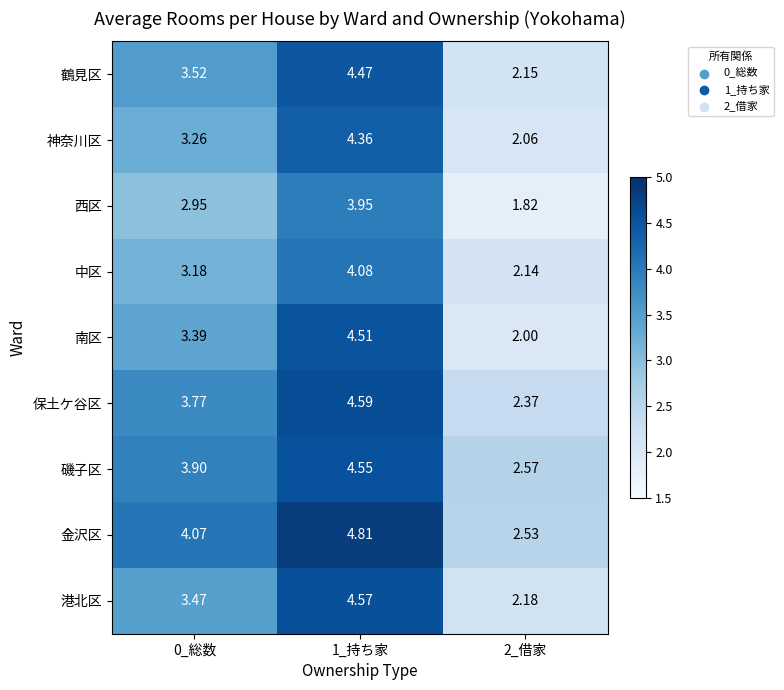

Rank the series at 0_総数 from highest to lowest value.

金沢区, 磯子区, 保土ケ谷区, 鶴見区, 港北区, 南区, 神奈川区, 中区, 西区